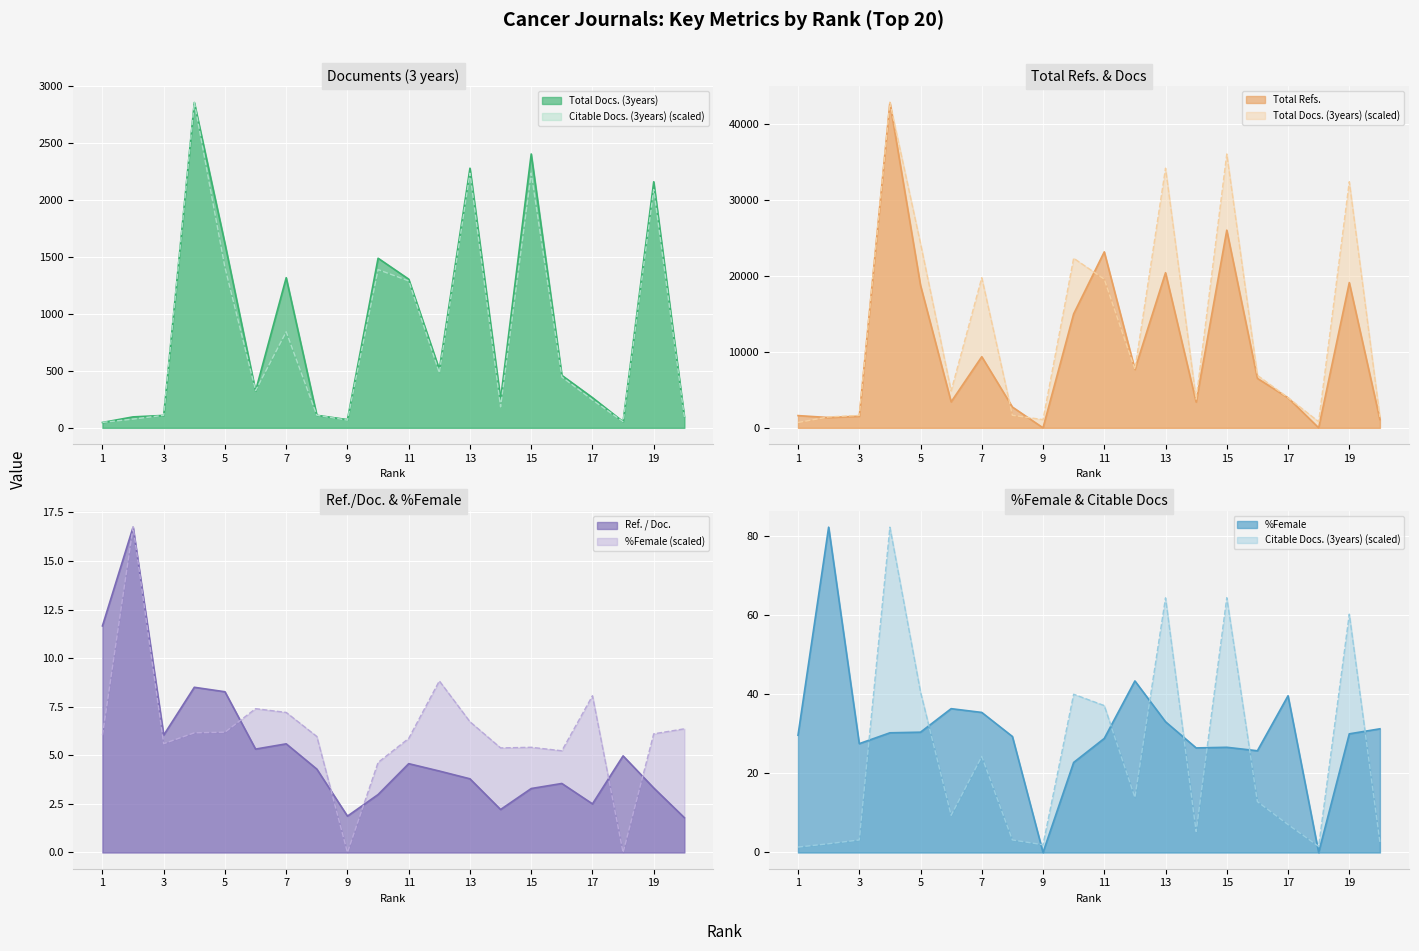

What is the value of the Citable Docs. (3years) point at the 10th from the left?

40.0